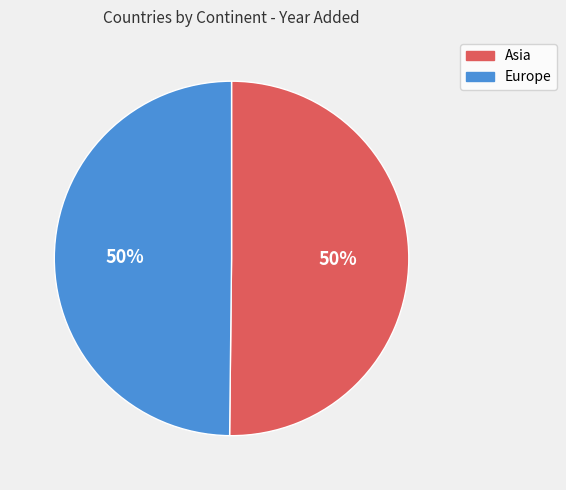

True or false: Asia accounts for 50% of the total.

True